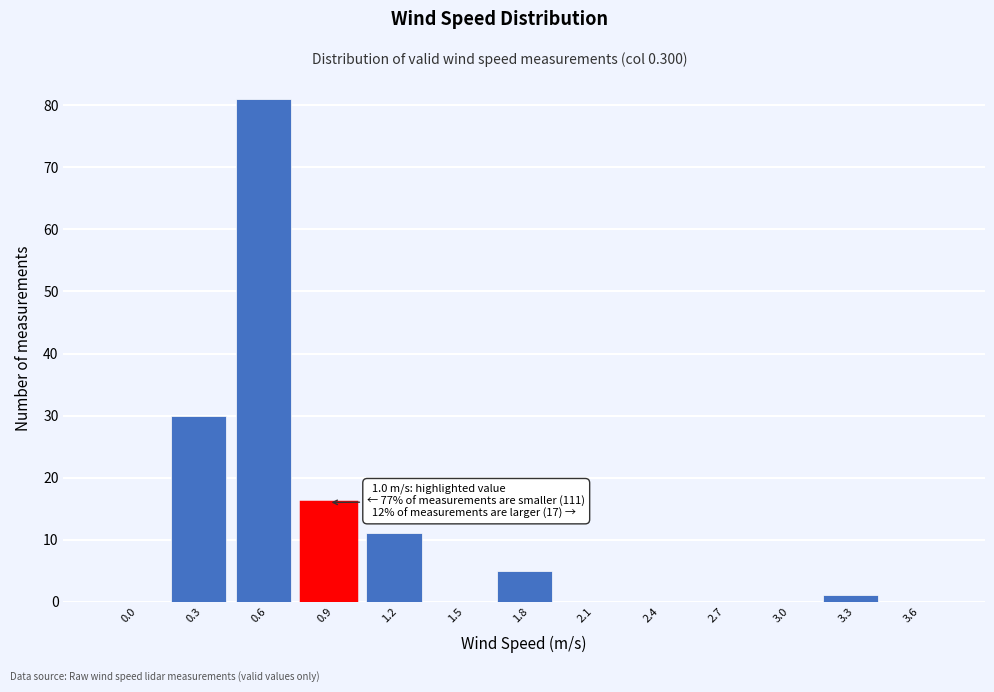

Reading left to right, what are all the values shown in this chart?

0.0=0	0.3=30	0.6=81	0.9=16	1.2=11	1.5=0	1.8=5	2.1=0	2.4=0	2.7=0	3.0=0	3.3=1	3.6=0